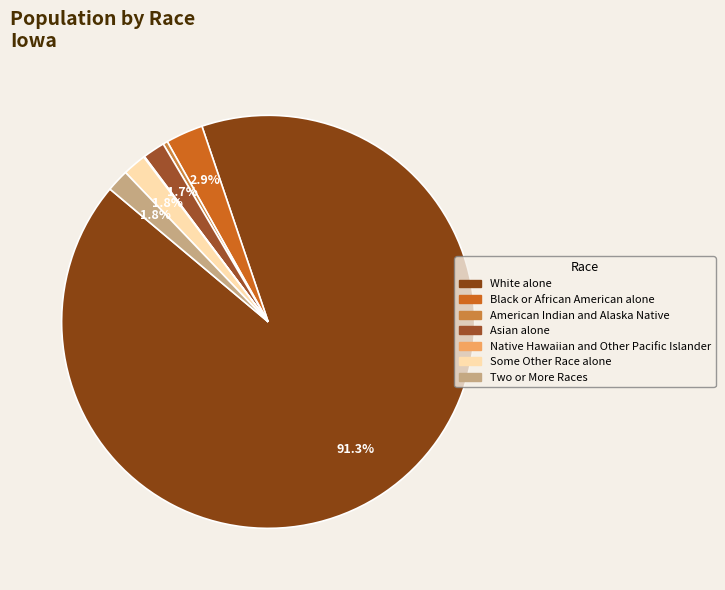

To the nearest percent, what is the difference between the largest and smallest slice percentages?

91%